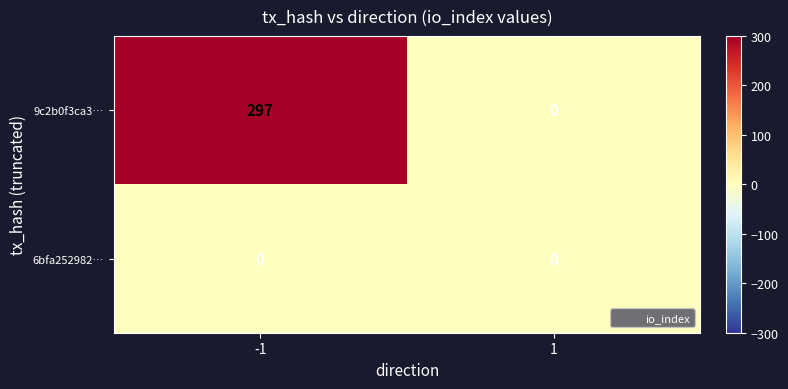

Is it true that 6bfa252982… equals 0 at 1?

True